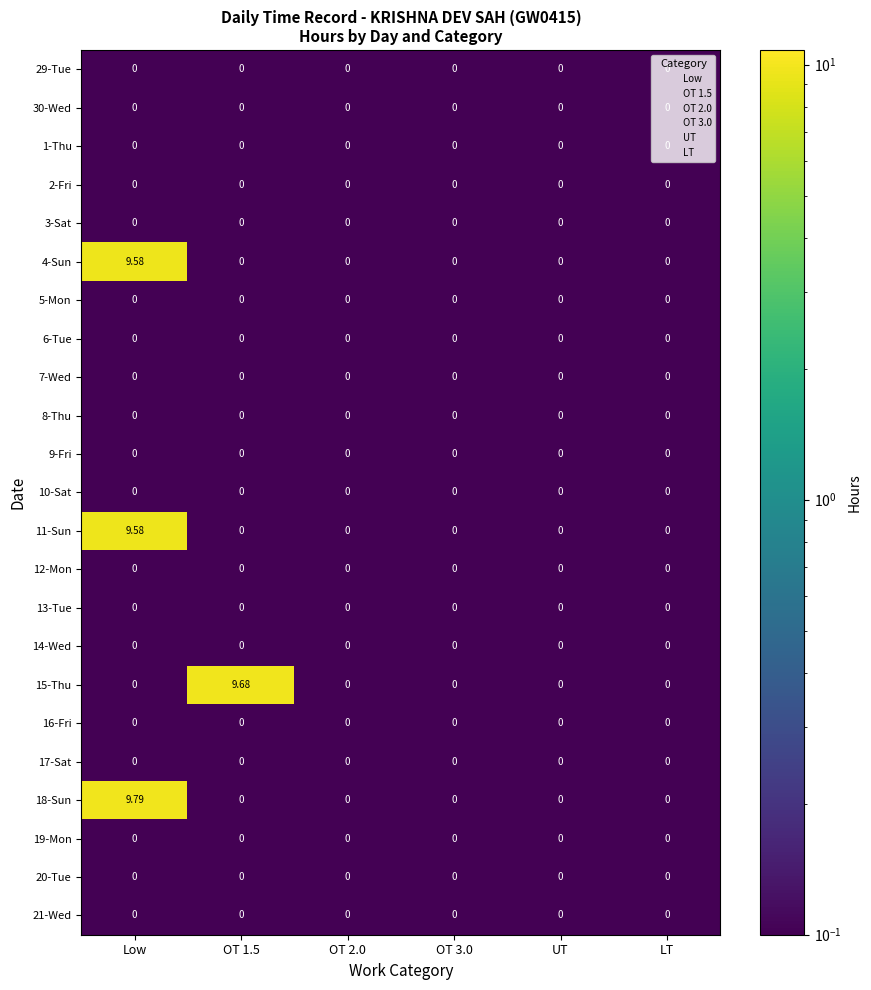

Which series has the largest range (max minus min)?

18-Sun